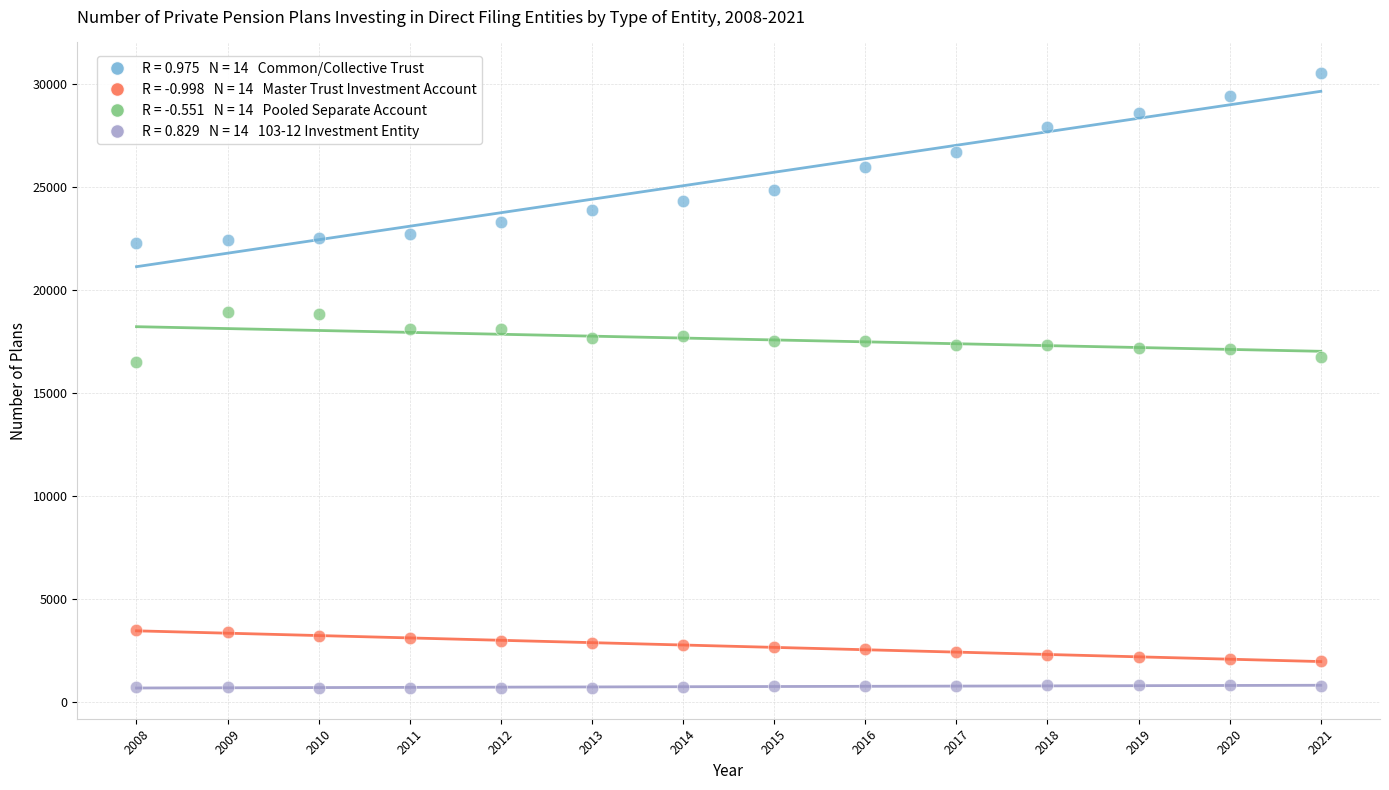

Across all data points, what is the range of Y values (max minus min)?

29851